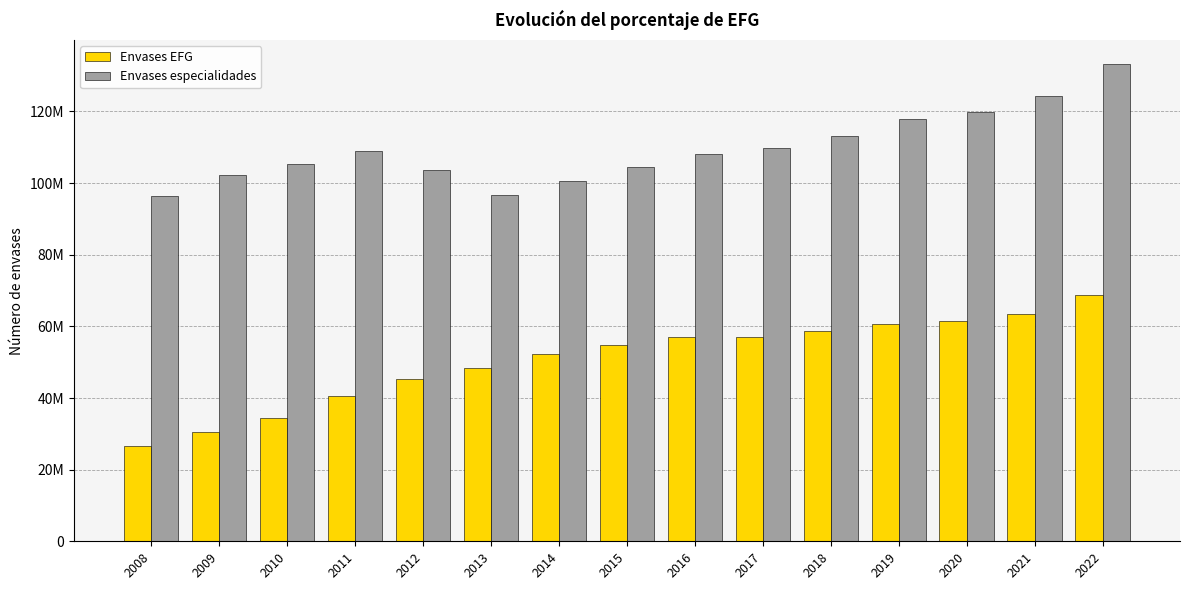

Does the chart contain stacked bars?

No